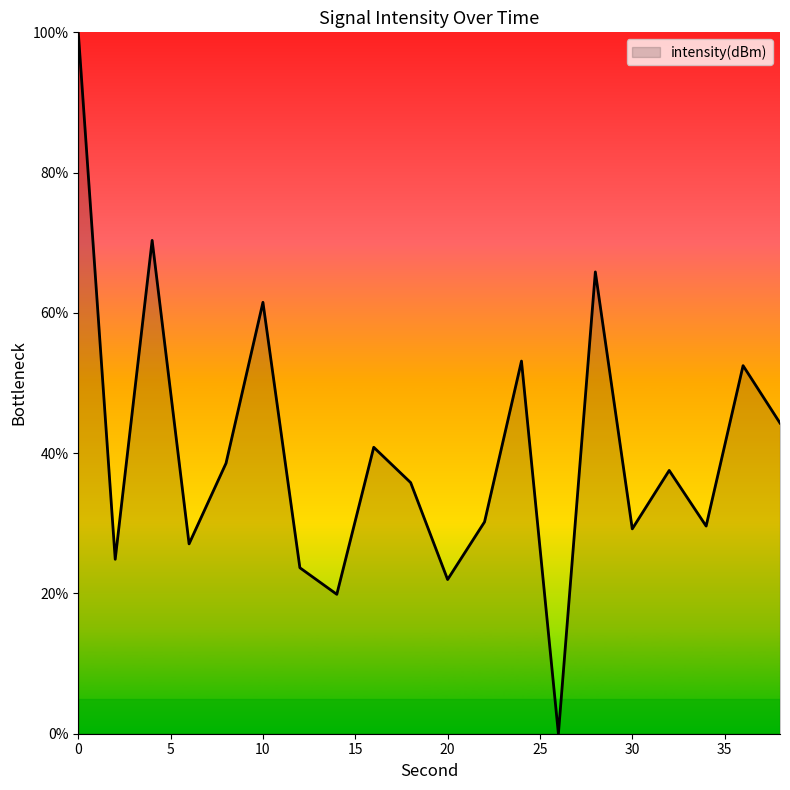

What is the maximum value shown in the chart?

100.0